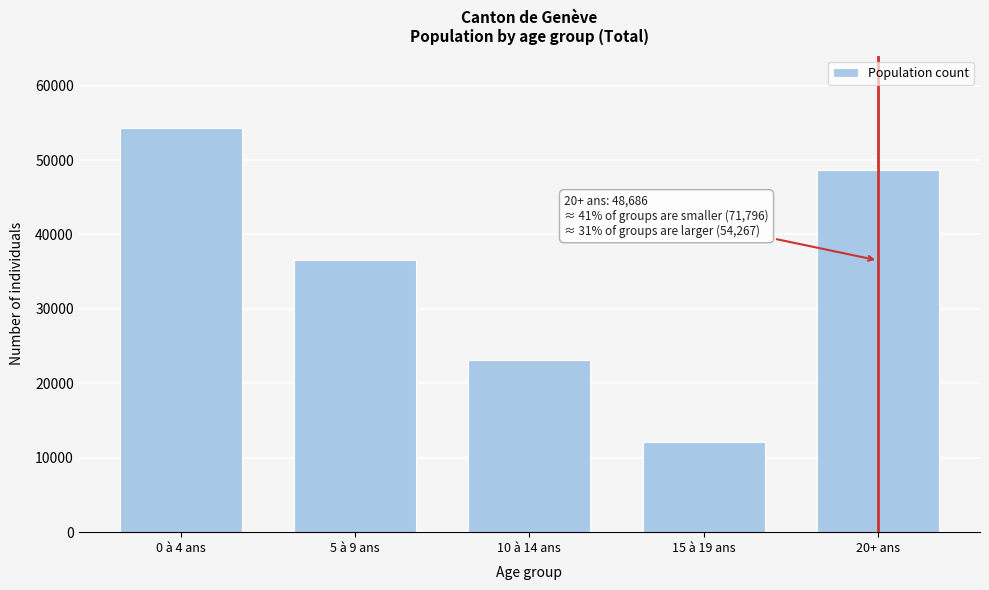

Reading left to right, list all the values displayed in this chart.

0 à 4 ans=54267	5 à 9 ans=36591	10 à 14 ans=23086	15 à 19 ans=12119	20+ ans=48686